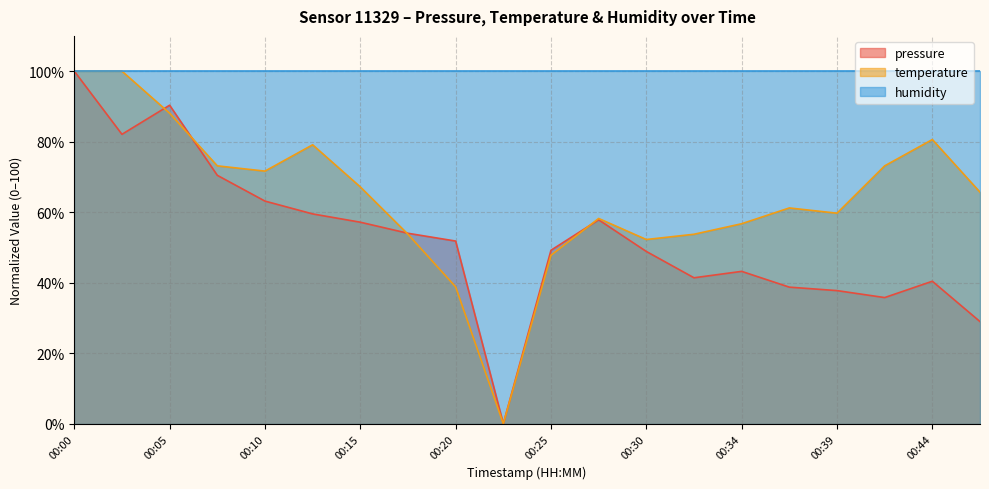

Does the chart have visible grid lines?

Yes